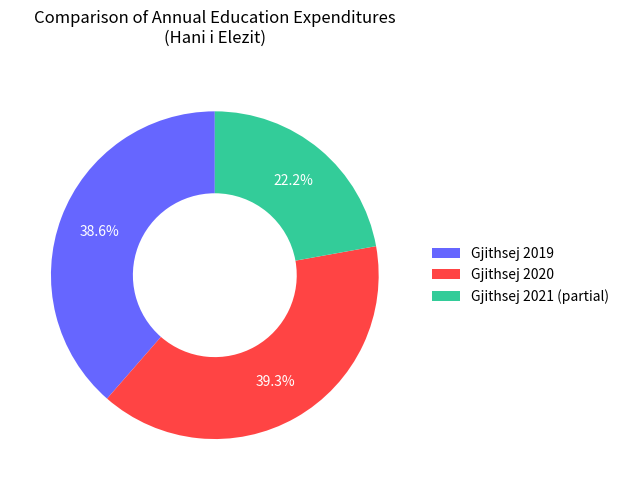

Is Gjithsej 2021 the majority of the pie?

No